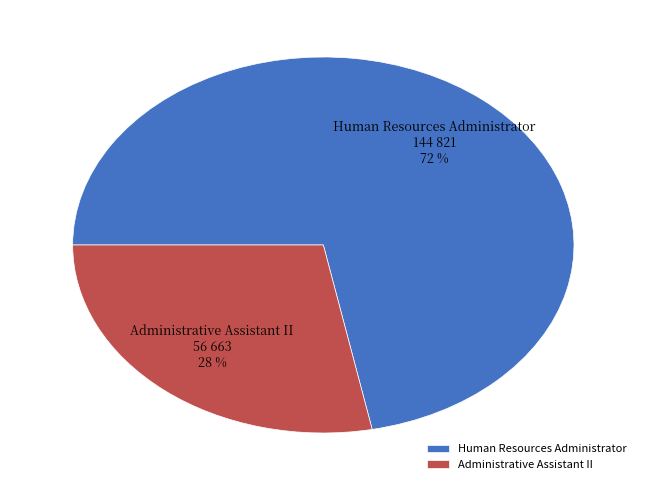

Is it true that Human Resources Administrator is 86% of the pie?

False